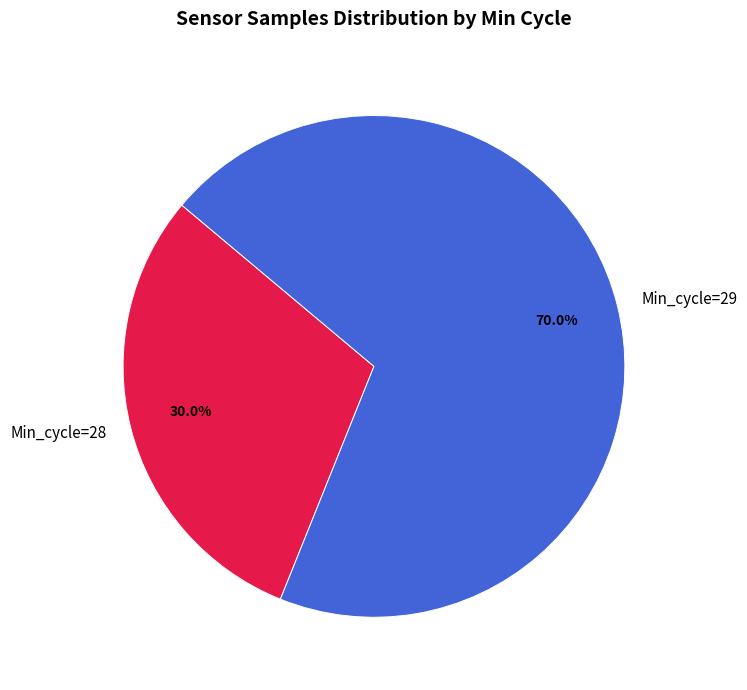

Rank the categories by value from lowest to highest.

Min_cycle=28, Min_cycle=29